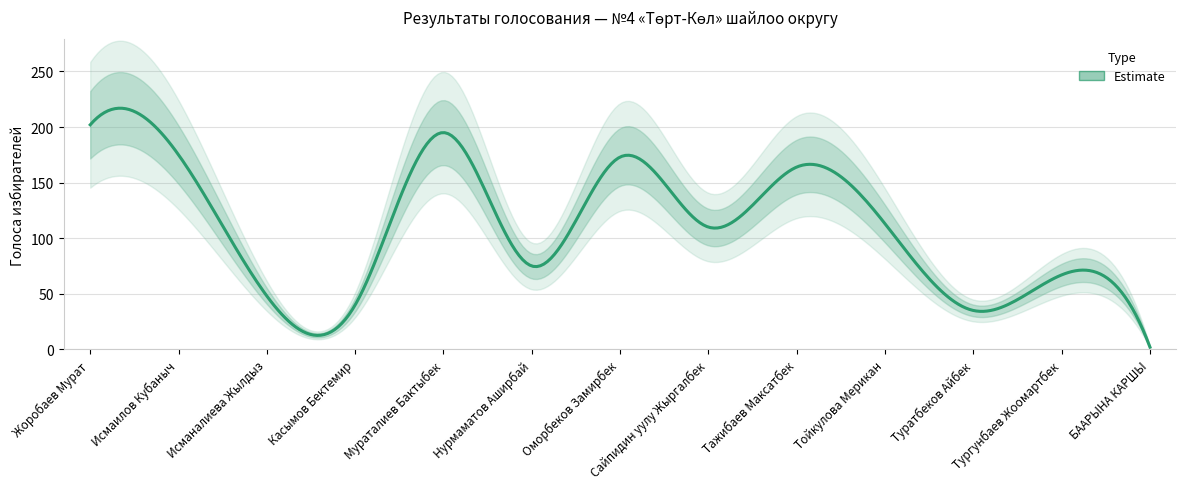

What is the change in value from Исмаилов Кубаныч to Нурмаматов Аширбай?

-100